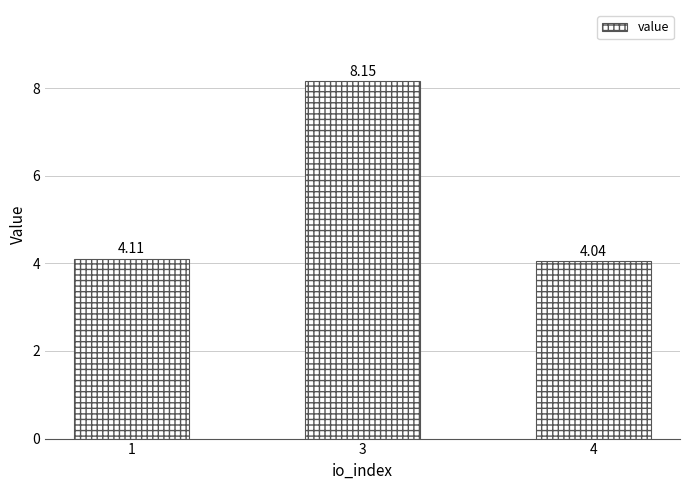

Which has a higher value, 4 or 3?

3